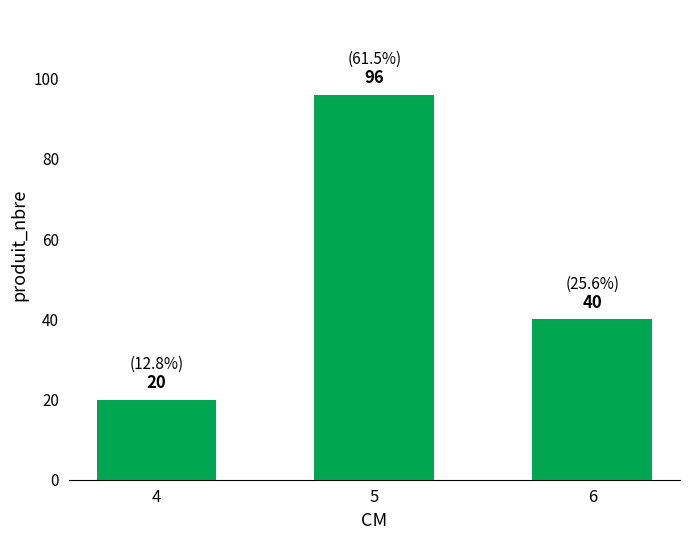

Where is the data nearest to the value 58?

6